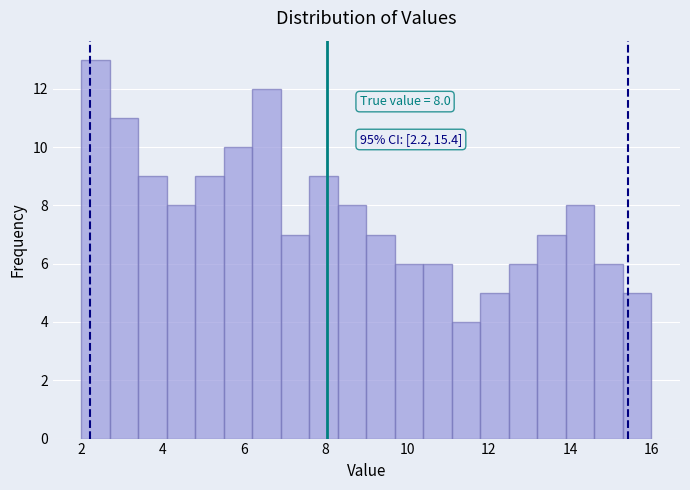

Around what value on the x-axis is the tallest bar? Give the approximate position of its centre, as read against the axis.

2.4